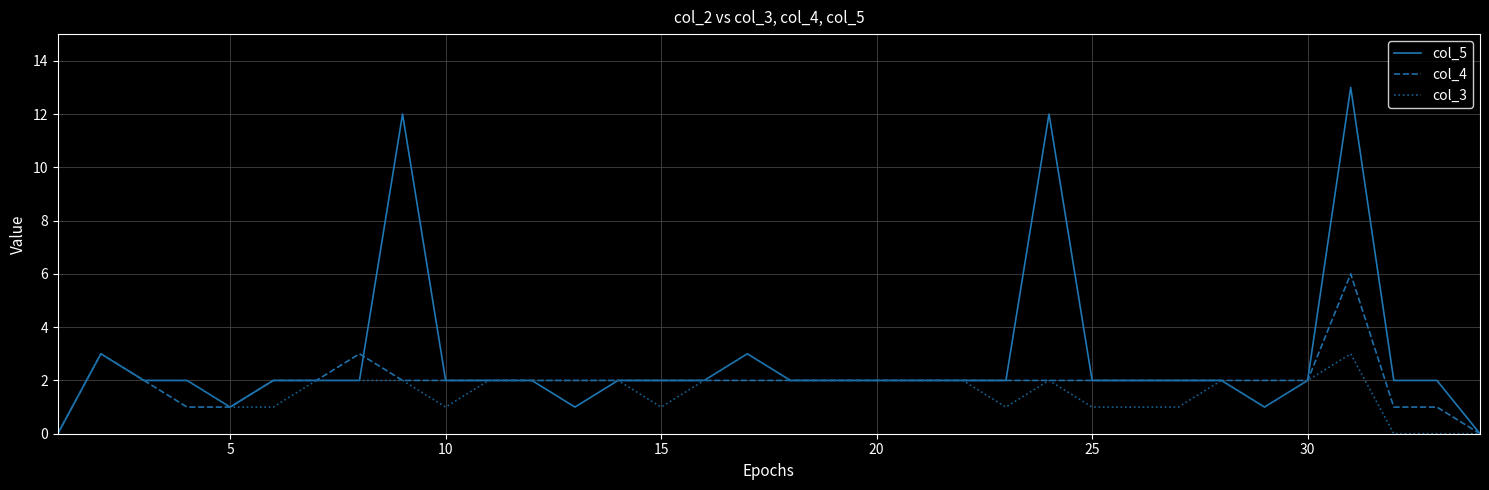

Which series has the largest range (max minus min)?

col_5